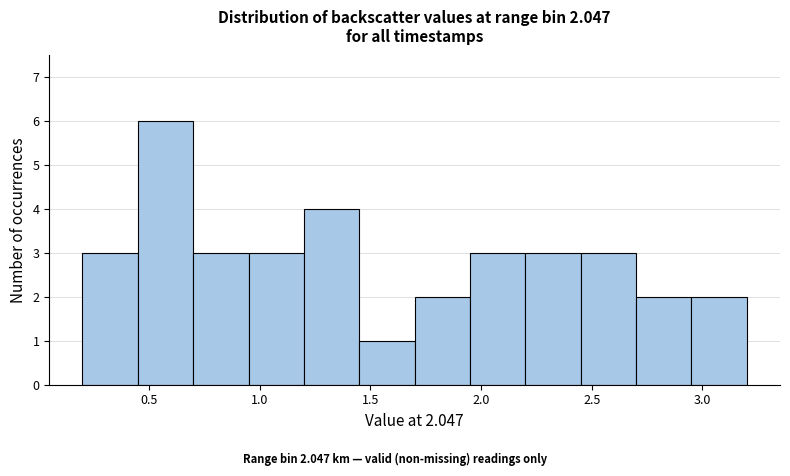

Reading left to right, transcribe this chart: for each bar, give the range it covers on the x-axis and its height. The values are not printed on the chart, so give them approximately, as read against the axis.

0.20 to 0.45: 3
0.45 to 0.70: 6
0.70 to 0.95: 3
0.95 to 1.20: 3
1.20 to 1.45: 4
1.45 to 1.70: 1
1.70 to 1.95: 2
1.95 to 2.20: 3
2.20 to 2.45: 3
2.45 to 2.70: 3
2.70 to 2.95: 2
2.95 to 3.20: 2